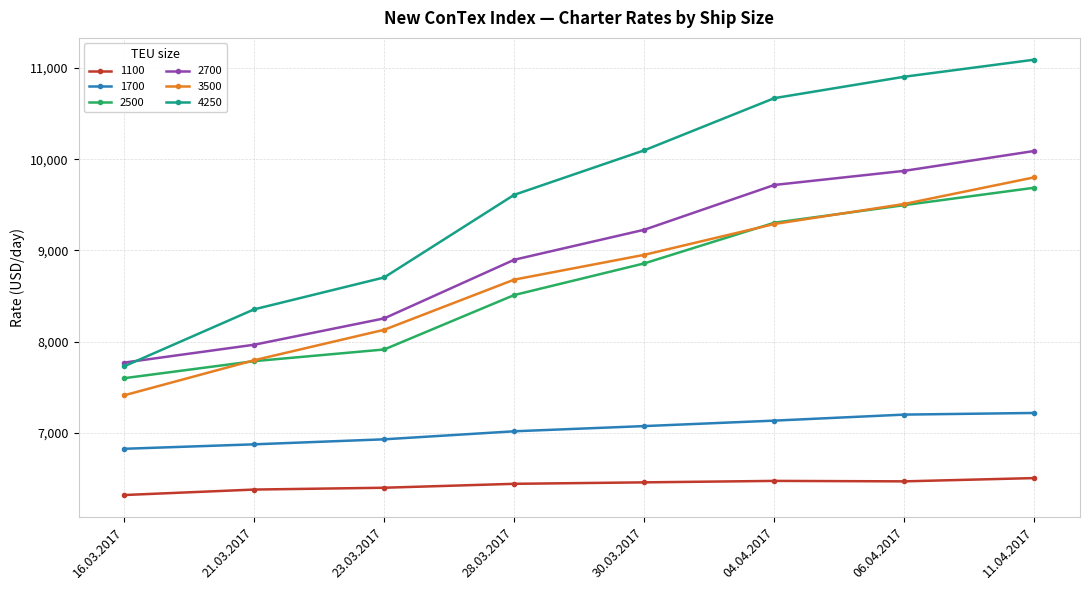

What is the sum of all 2500 values?

69157